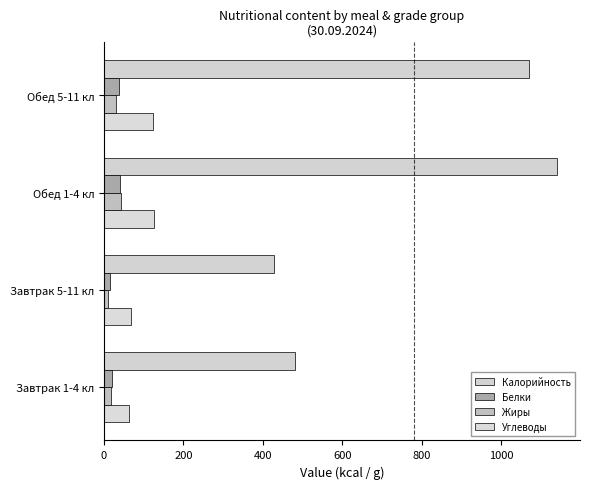

What is the value of the Калорийность bar at the 3rd from the left?

1142.0